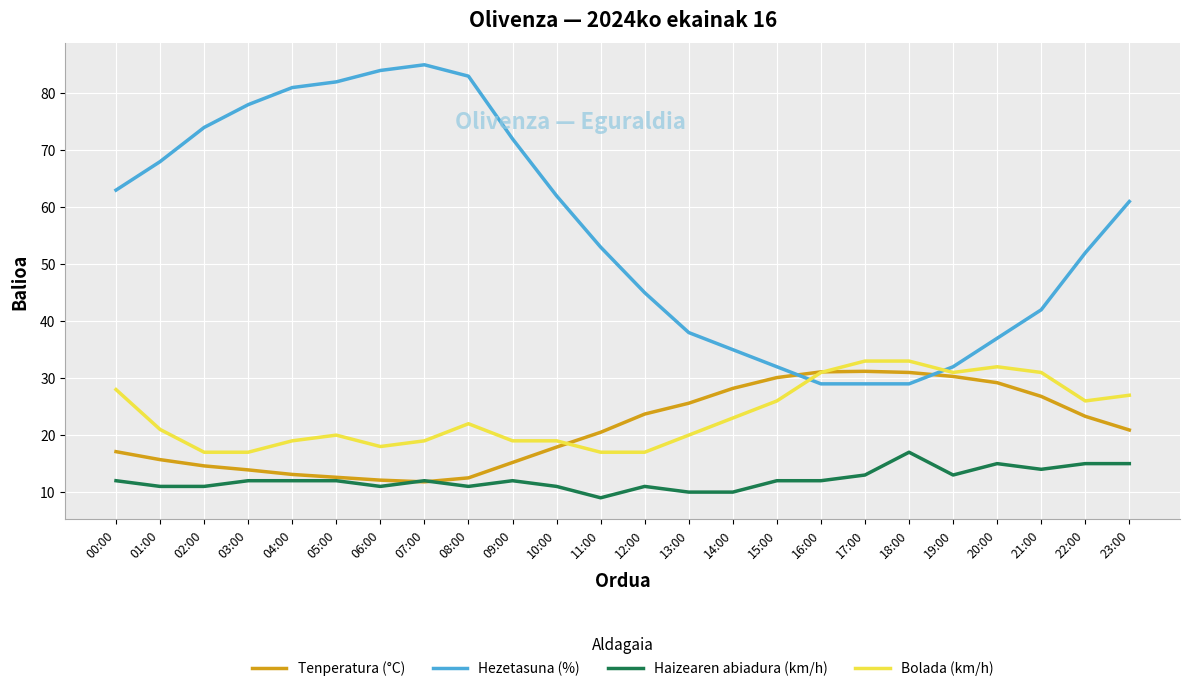

At which category does the chart reach its minimum across all series?

11:00